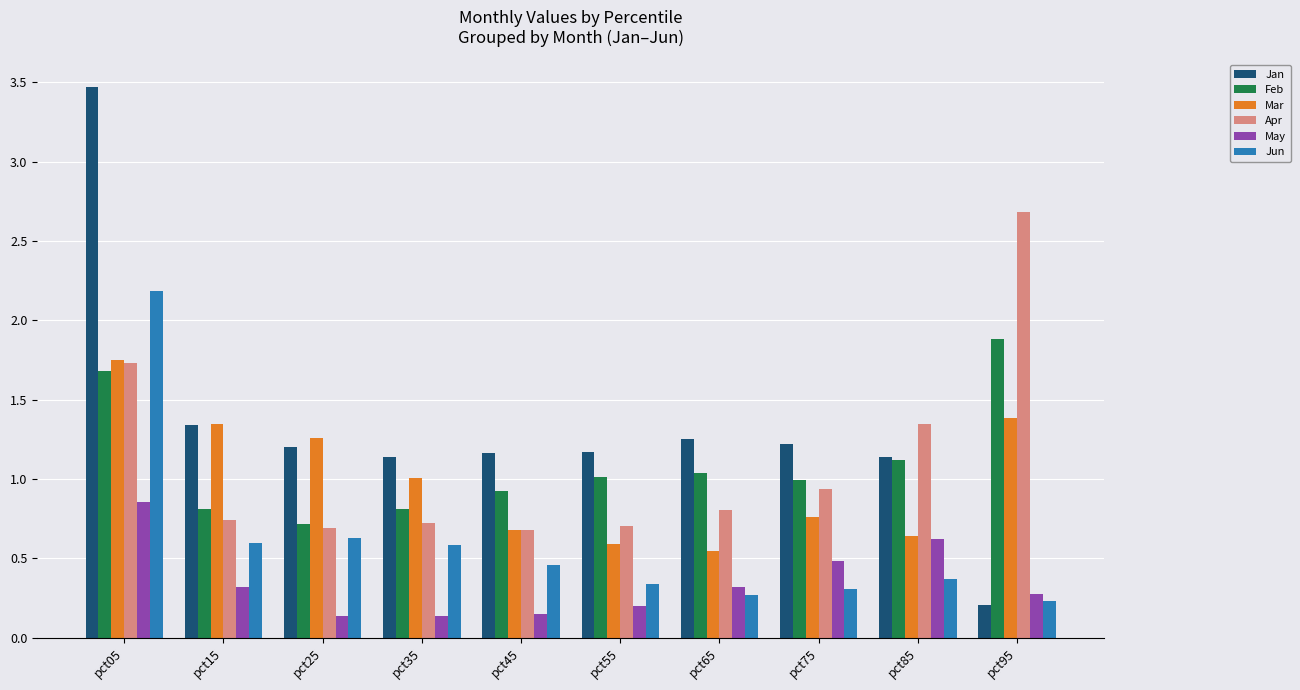

Which series has the largest range (max minus min)?

Jan